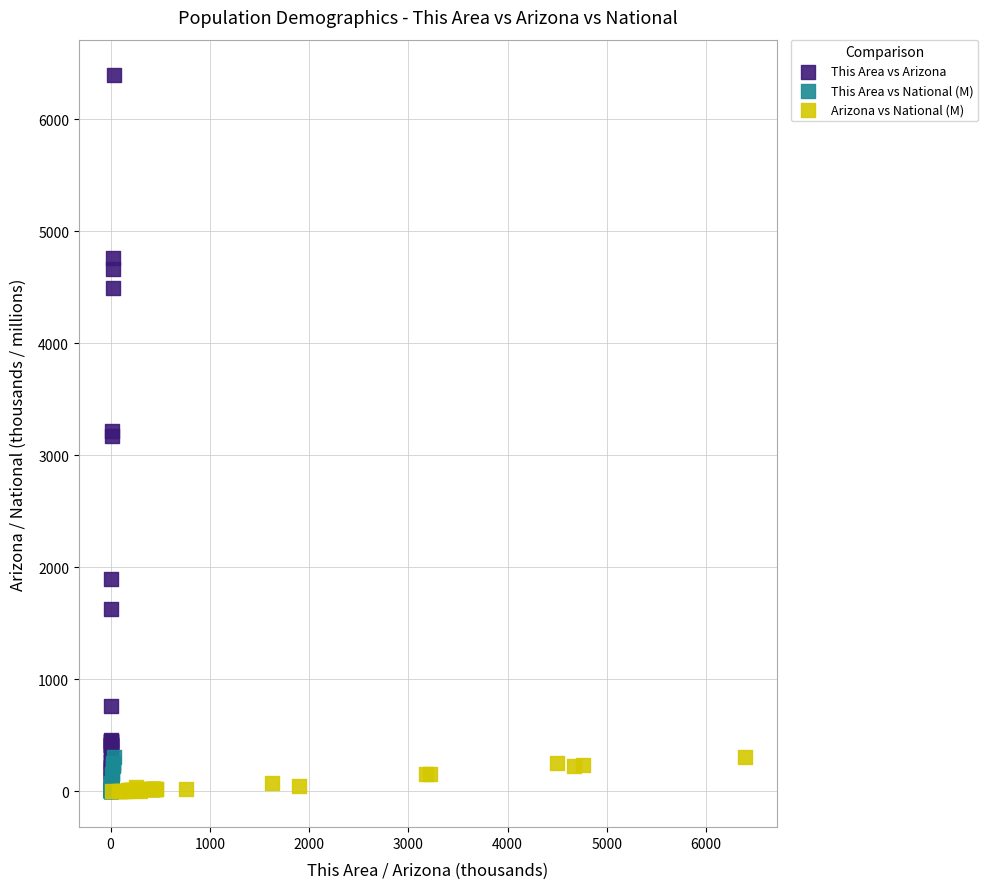

Which series has the largest Y range (max minus min)?

This Area vs Arizona